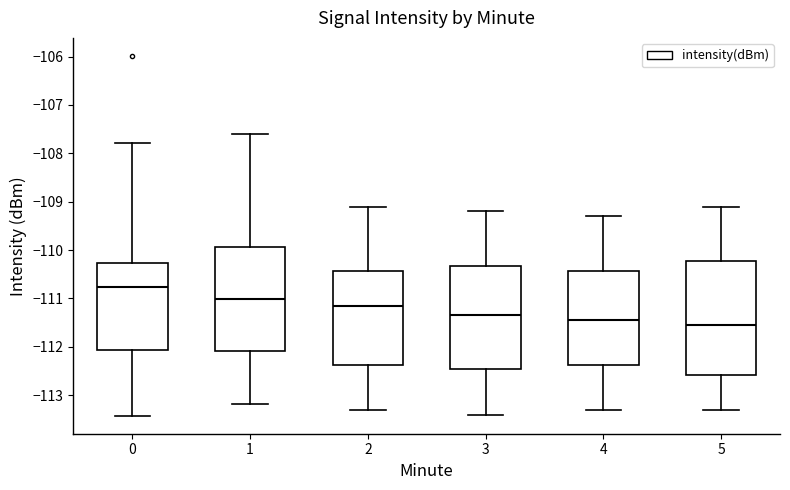

Reading left to right, transcribe this box plot: for each box, give where its median line is, the range the box spans, and where its two whiskers end, as read against the y-axis. The values are not printed on the chart, so give them approximately, as read against the axis.

0: median -110.8, box -112.1 to -110.3, whiskers -113.4 to -107.8
1: median -111.0, box -112.1 to -109.9, whiskers -113.2 to -107.6
2: median -111.1, box -112.4 to -110.4, whiskers -113.3 to -109.1
3: median -111.3, box -112.4 to -110.3, whiskers -113.4 to -109.2
4: median -111.4, box -112.4 to -110.4, whiskers -113.3 to -109.3
5: median -111.5, box -112.6 to -110.2, whiskers -113.3 to -109.1